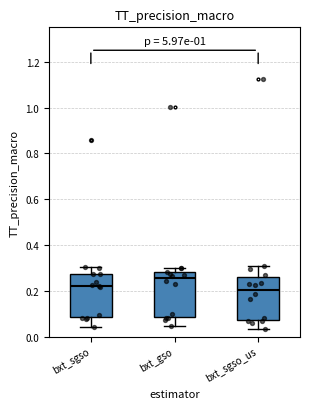

Reading left to right, transcribe this box plot: for each box, give where its median line is, the range the box spans, and where its two whiskers end, as read against the y-axis. The values are not printed on the chart, so give them approximately, as read against the axis.

bxt_sgso: median 0.22, box 0.08 to 0.28, whiskers 0.04 to 0.30
bxt_gso: median 0.26, box 0.08 to 0.28, whiskers 0.04 to 0.30
bxt_sgso_us: median 0.20, box 0.08 to 0.26, whiskers 0.04 to 0.32